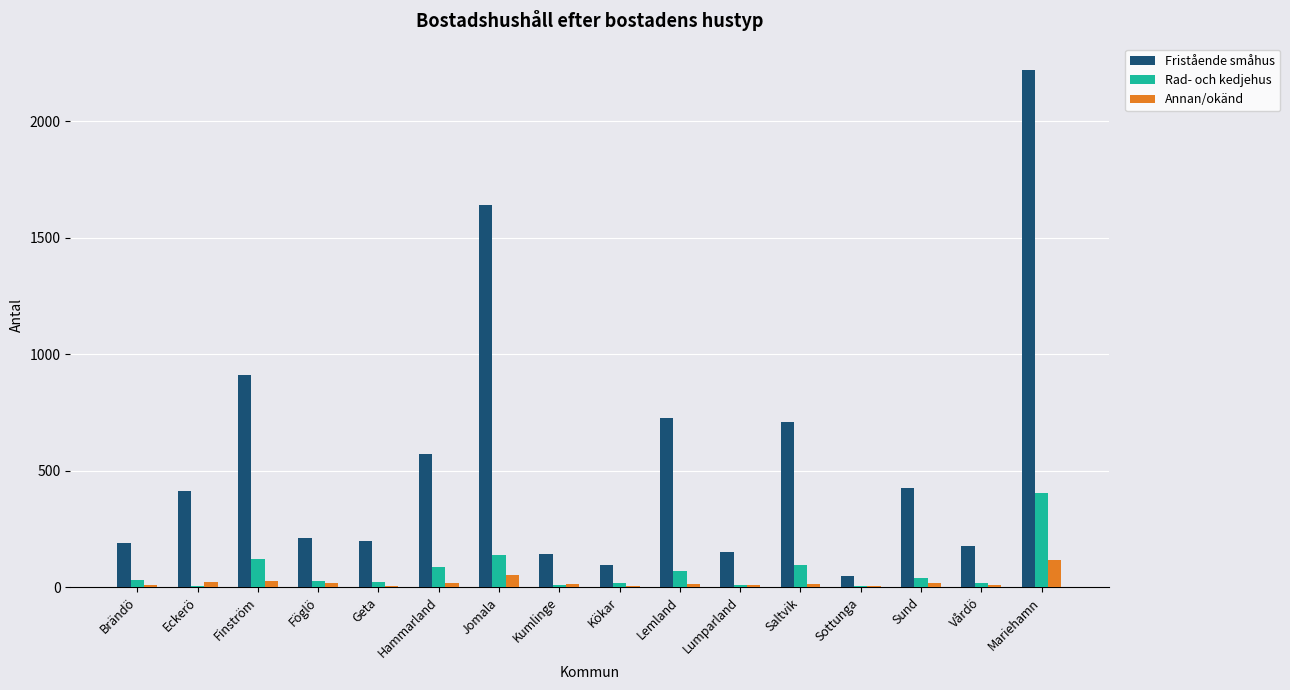

Is the value of Annan/okänd at Föglö greater than the value of Fristående småhus at Saltvik?

No